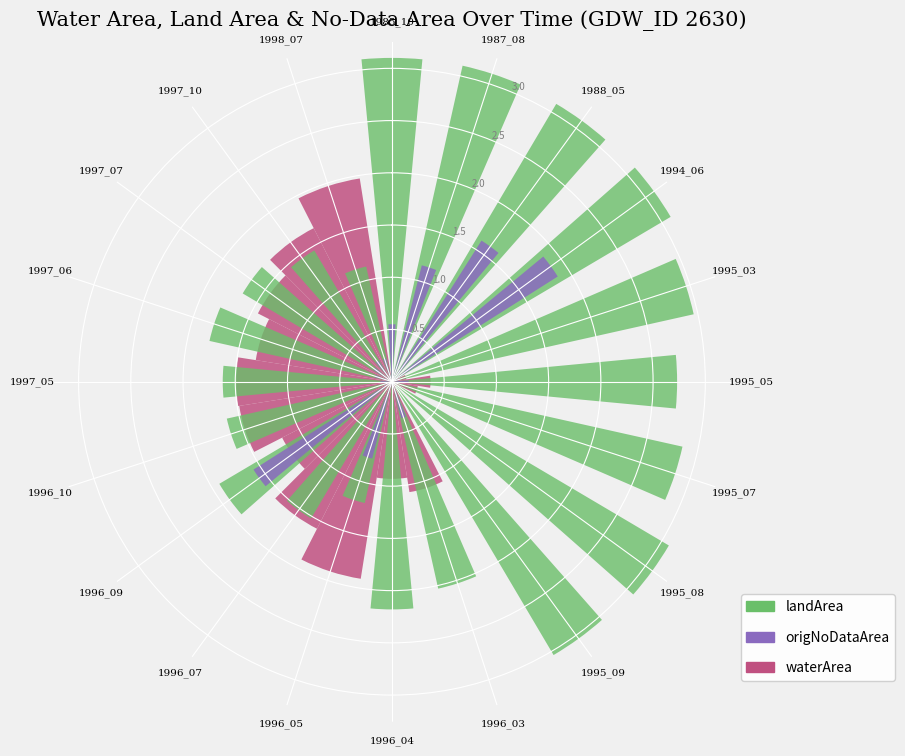

At 1998_07, list the series in order from largest to smallest.

waterArea, landArea, origNoDataArea